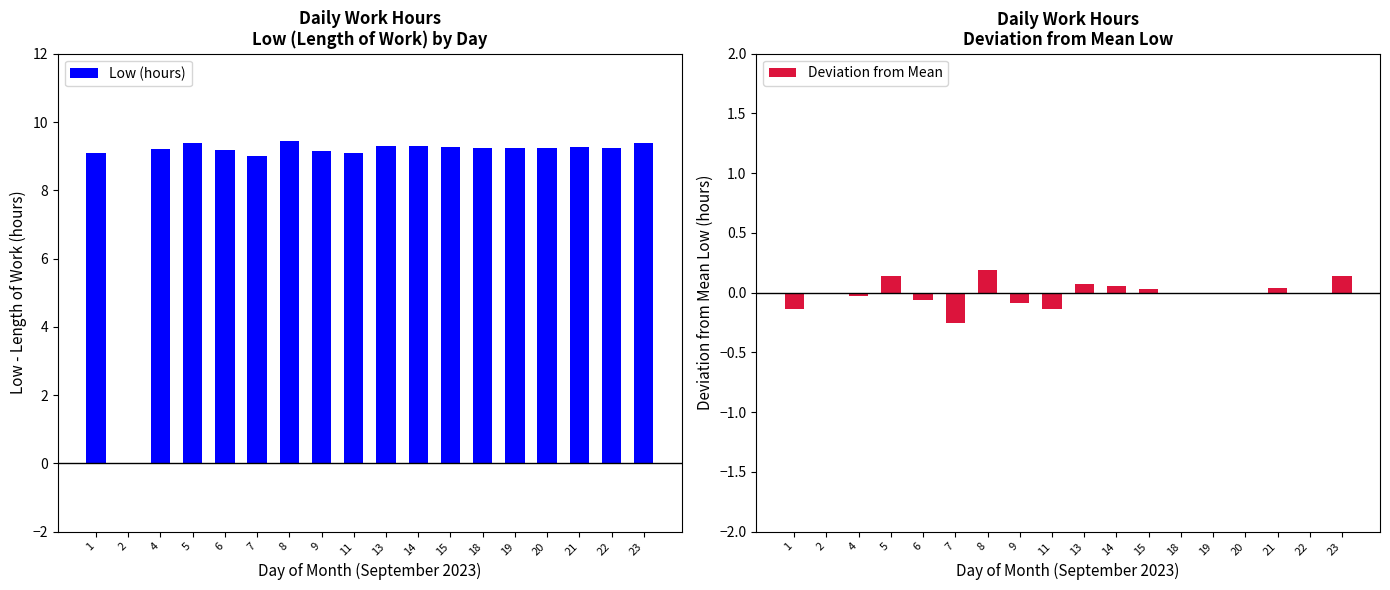

Rank the series at 7 from highest to lowest value.

Low (hours), Deviation from Mean